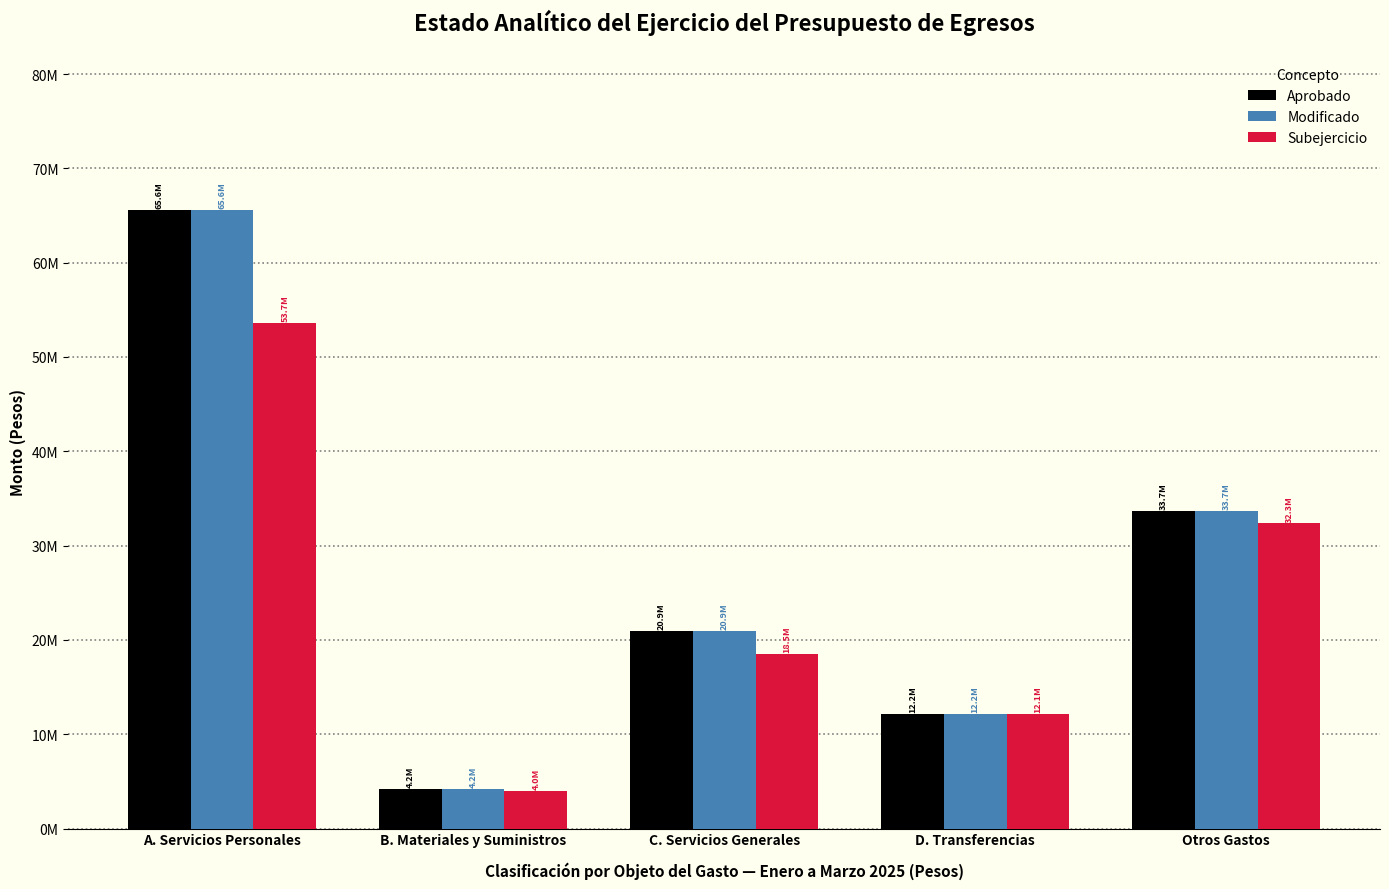

What is the approximate value of Subejercicio at C. Servicios Generales?

18500261